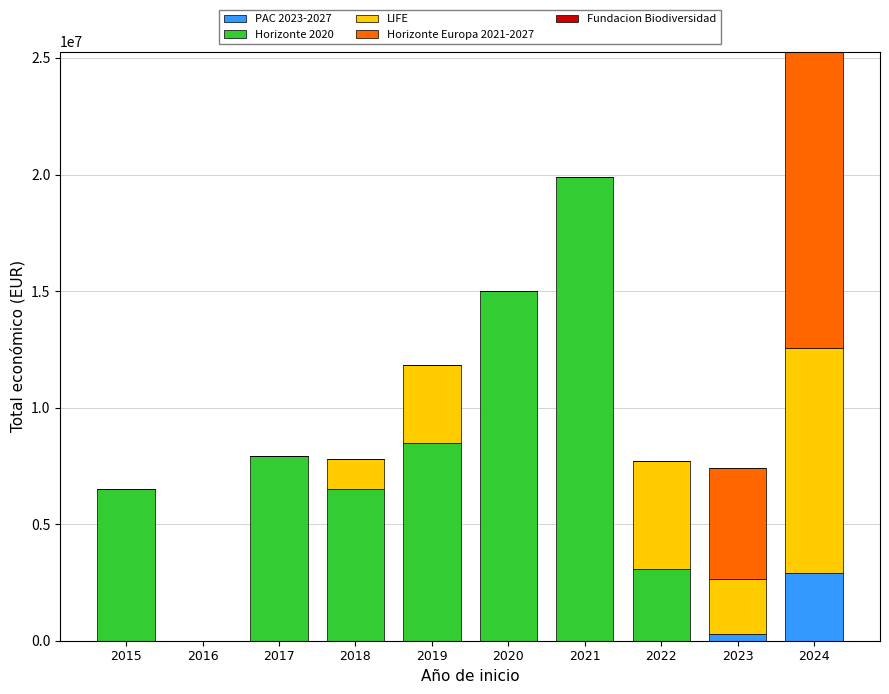

The value of PAC 2023-2027 at 2024 is 2897403. True or false?

True